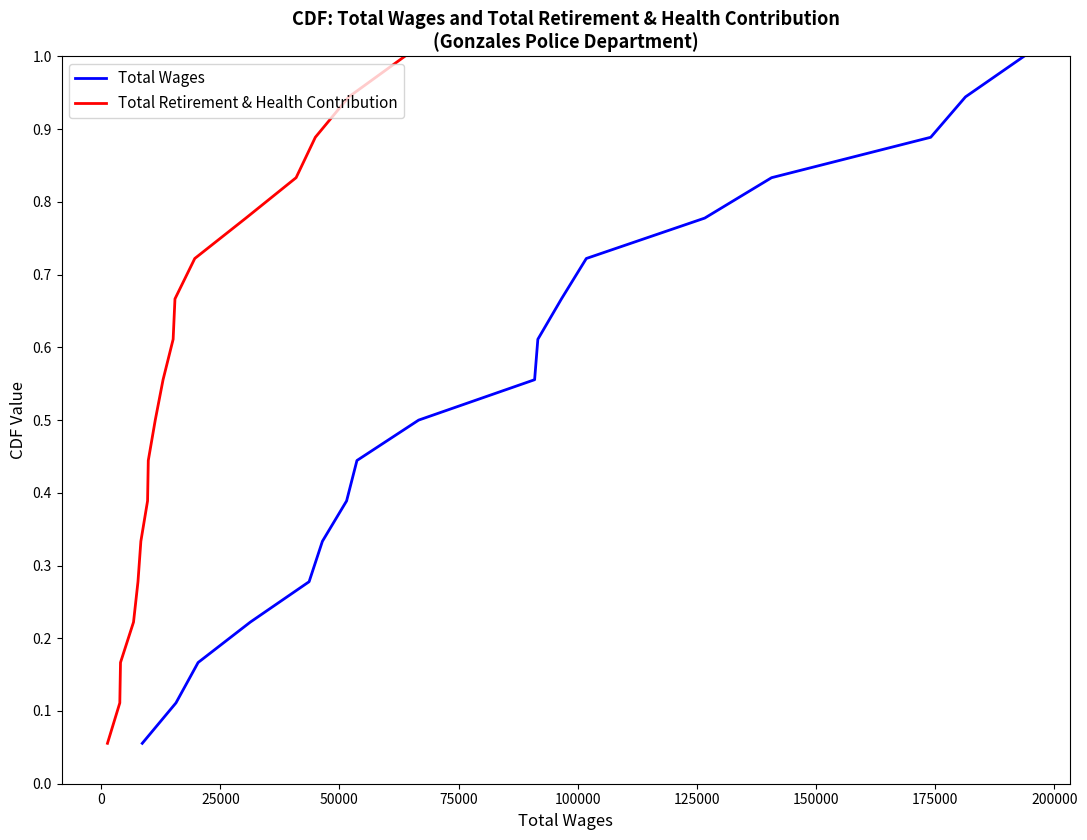

Is the value of Total Wages at 17 greater than the value of Total Retirement & Health Contribution at −25000?

Yes